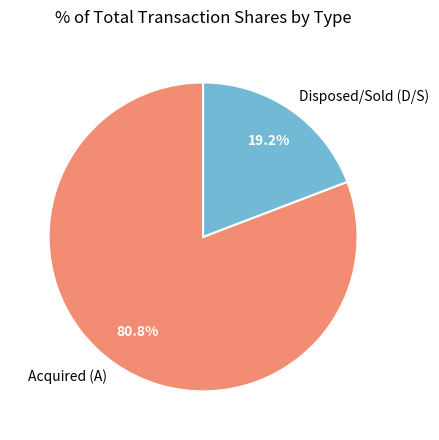

How much of the chart is everything except Disposed/Sold (D/S)?

80.8%